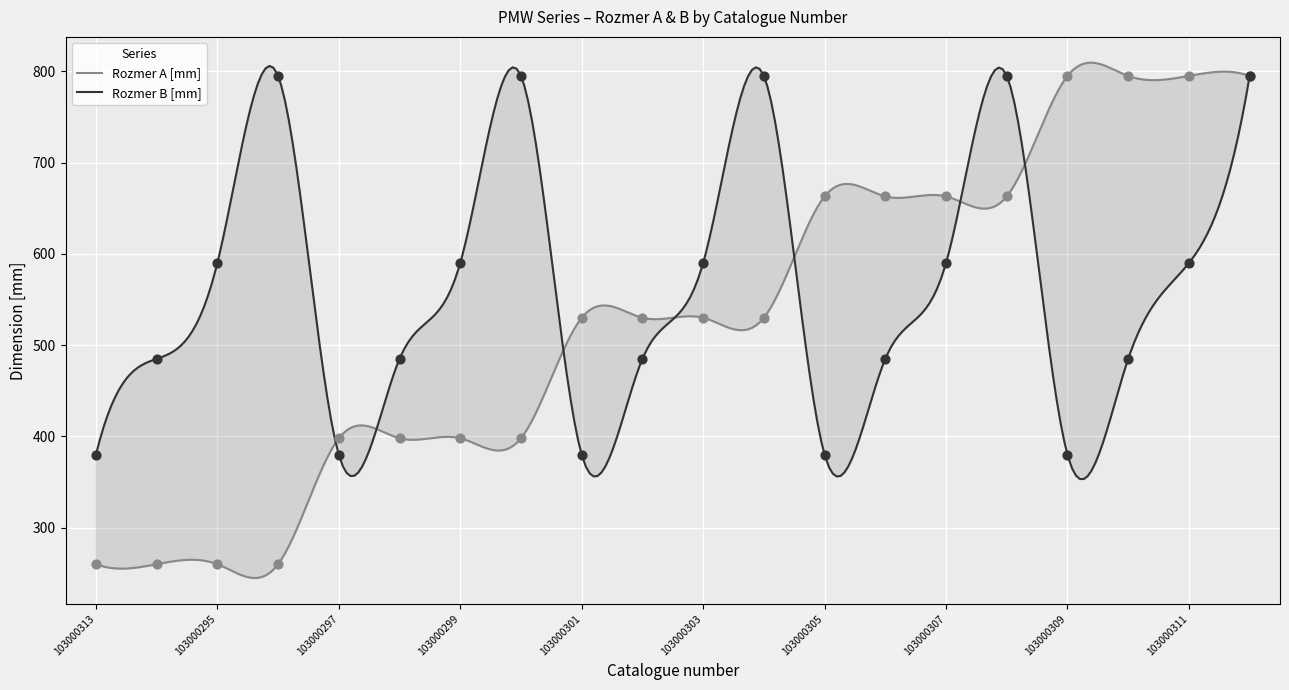

At how many categories does at least one series exceed 534?

14